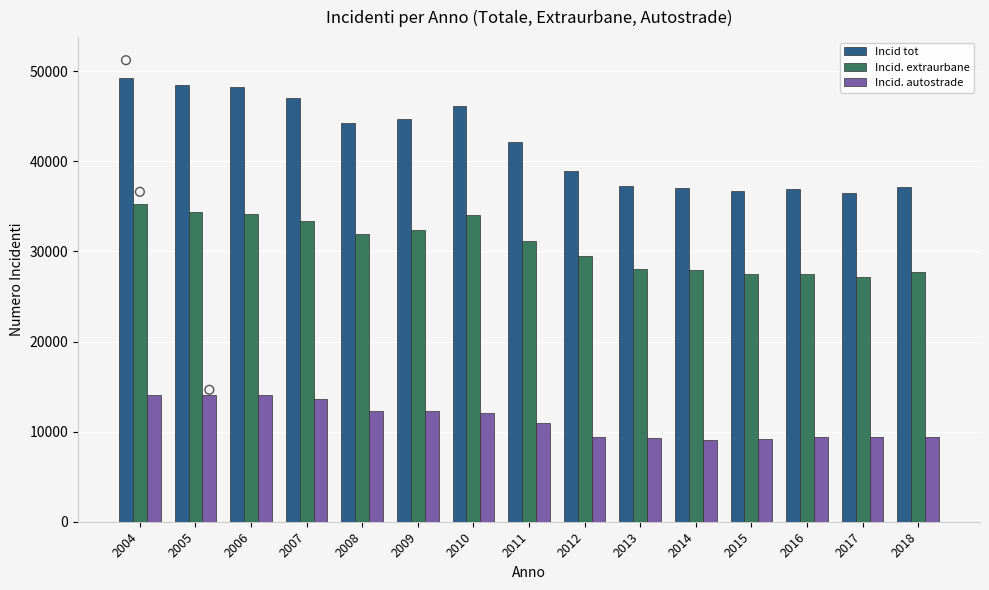

Which series has the largest total across all categories?

Incid tot